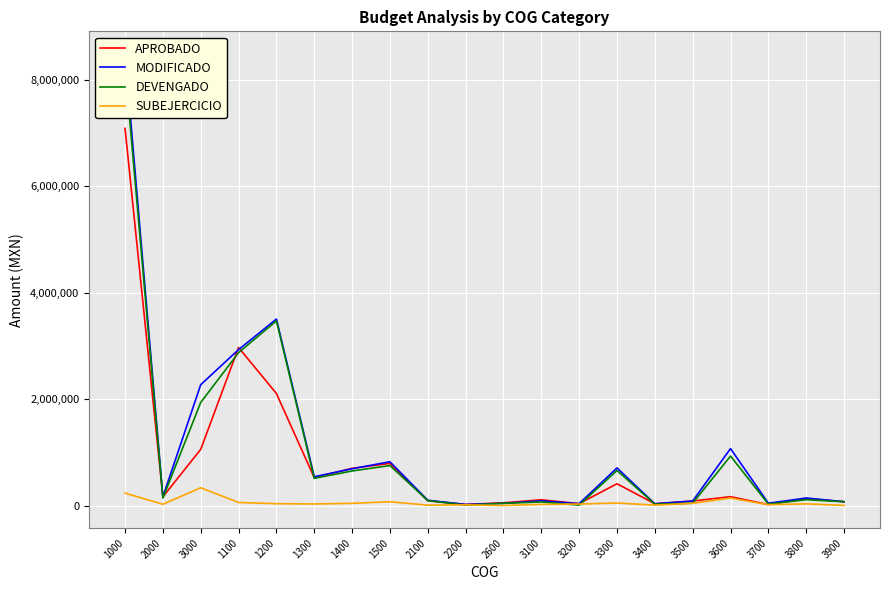

Which series has the largest range (max minus min)?

MODIFICADO